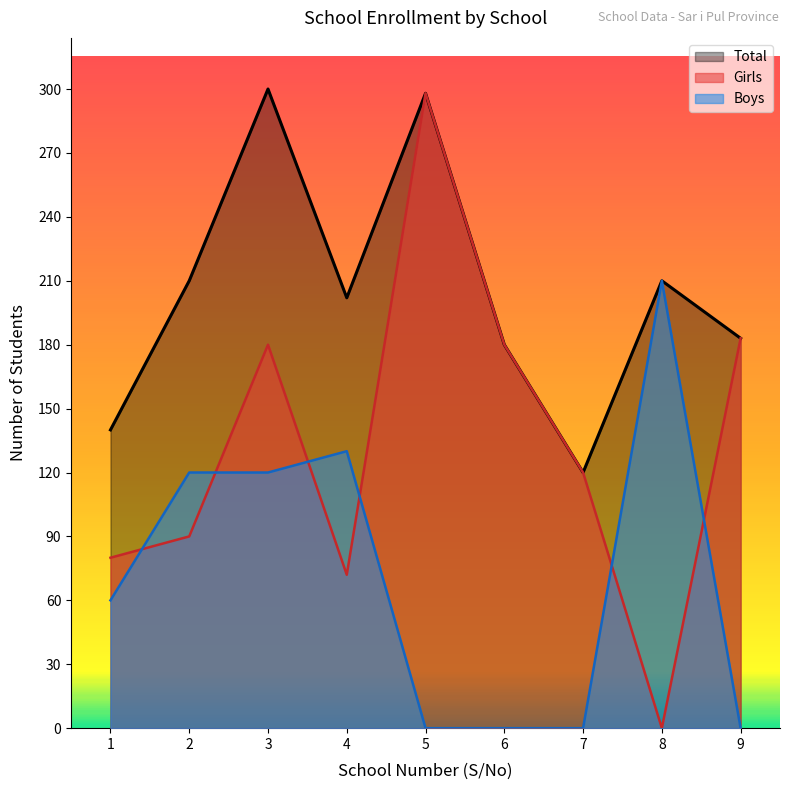

What is the difference between the Total values at 7 and 6?

60